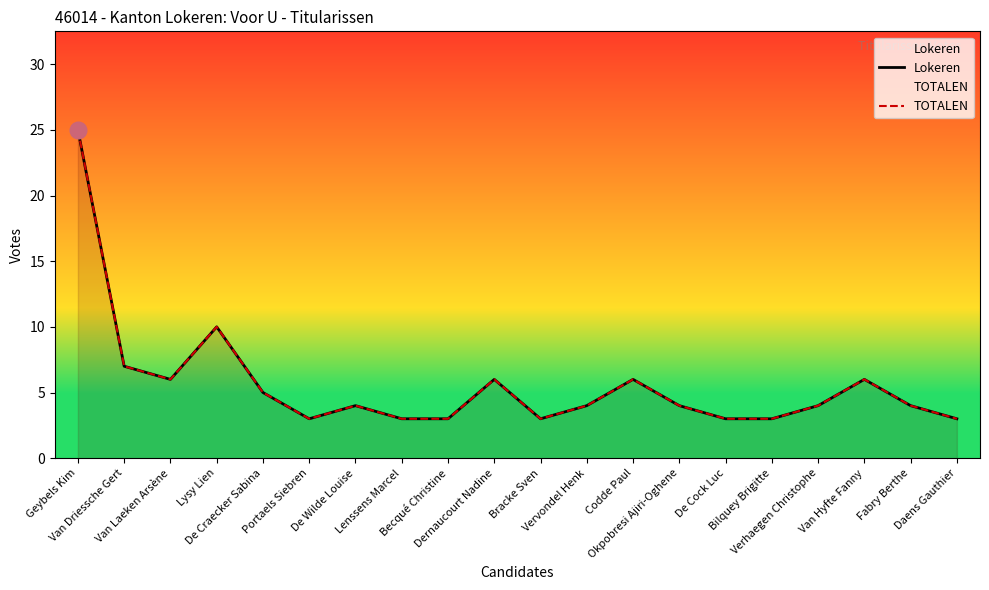

In TOTALEN, how many points are lower than both neighbors (excluding endpoints)?

3